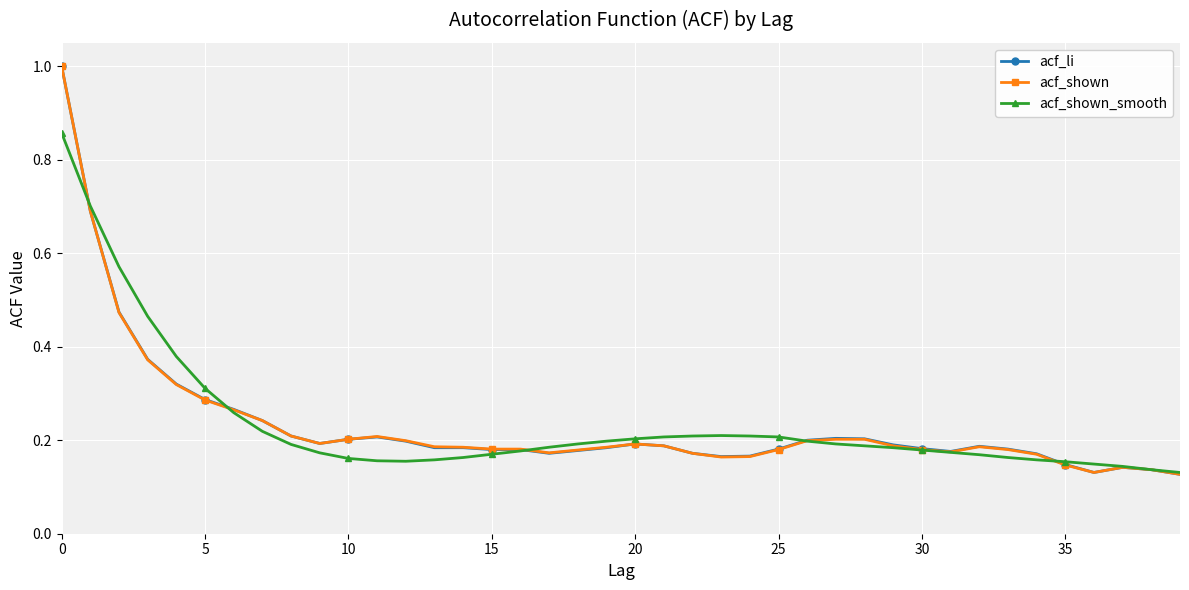

At how many categories does at least one series exceed 0?

40